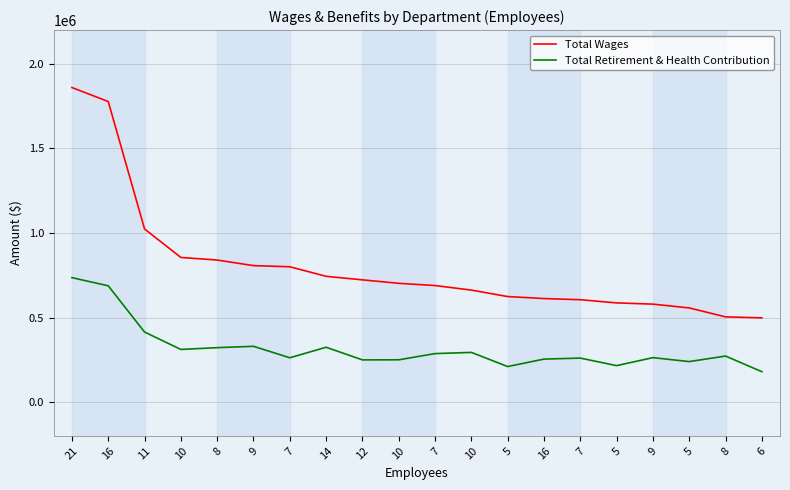

The Total Retirement & Health Contribution series shows 161817 at 9. True or false?

False